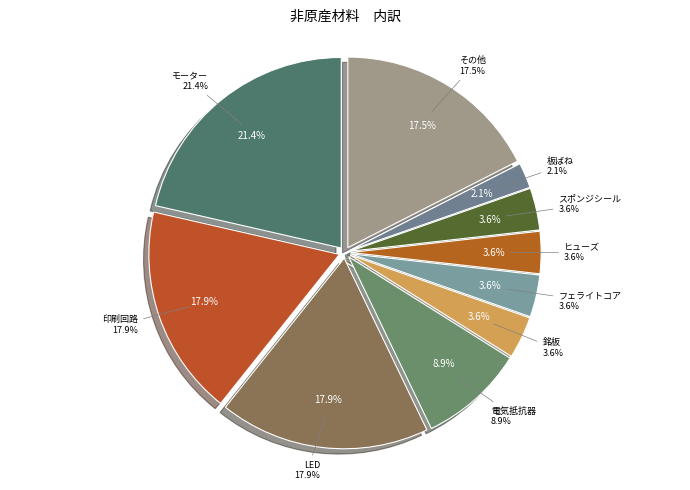

Combined, do フェライトコア and 銅線 account for over 50%?

No